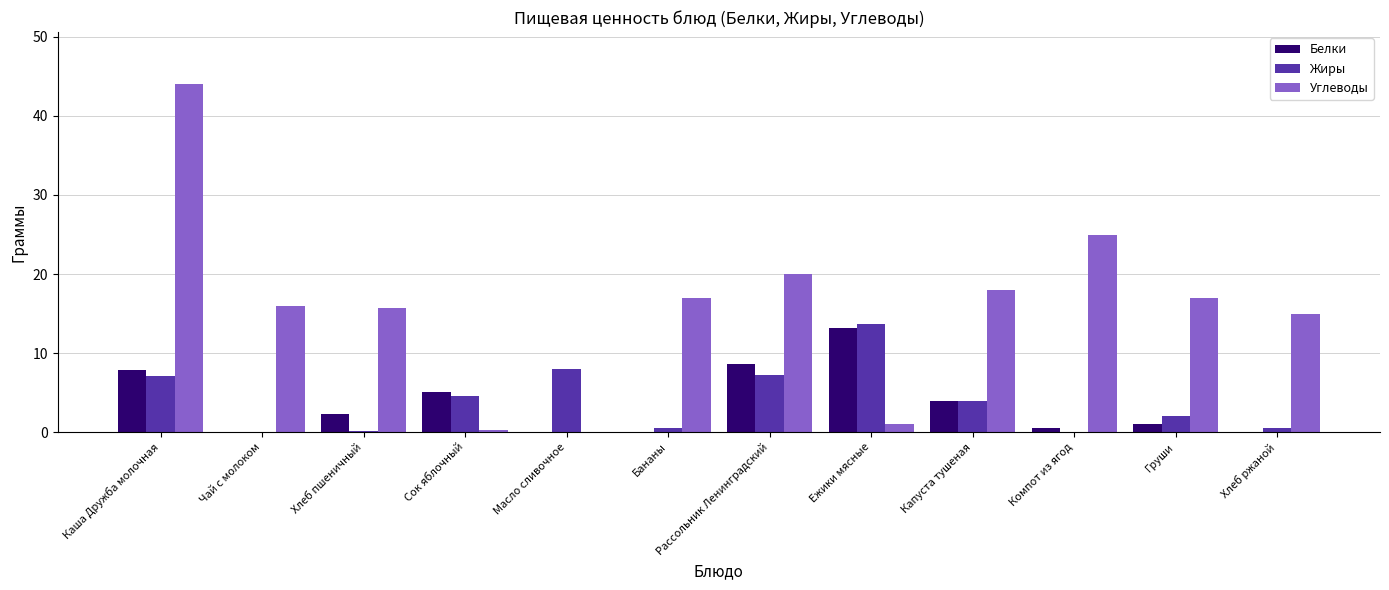

What is the sum of all Жиры values?

47.8